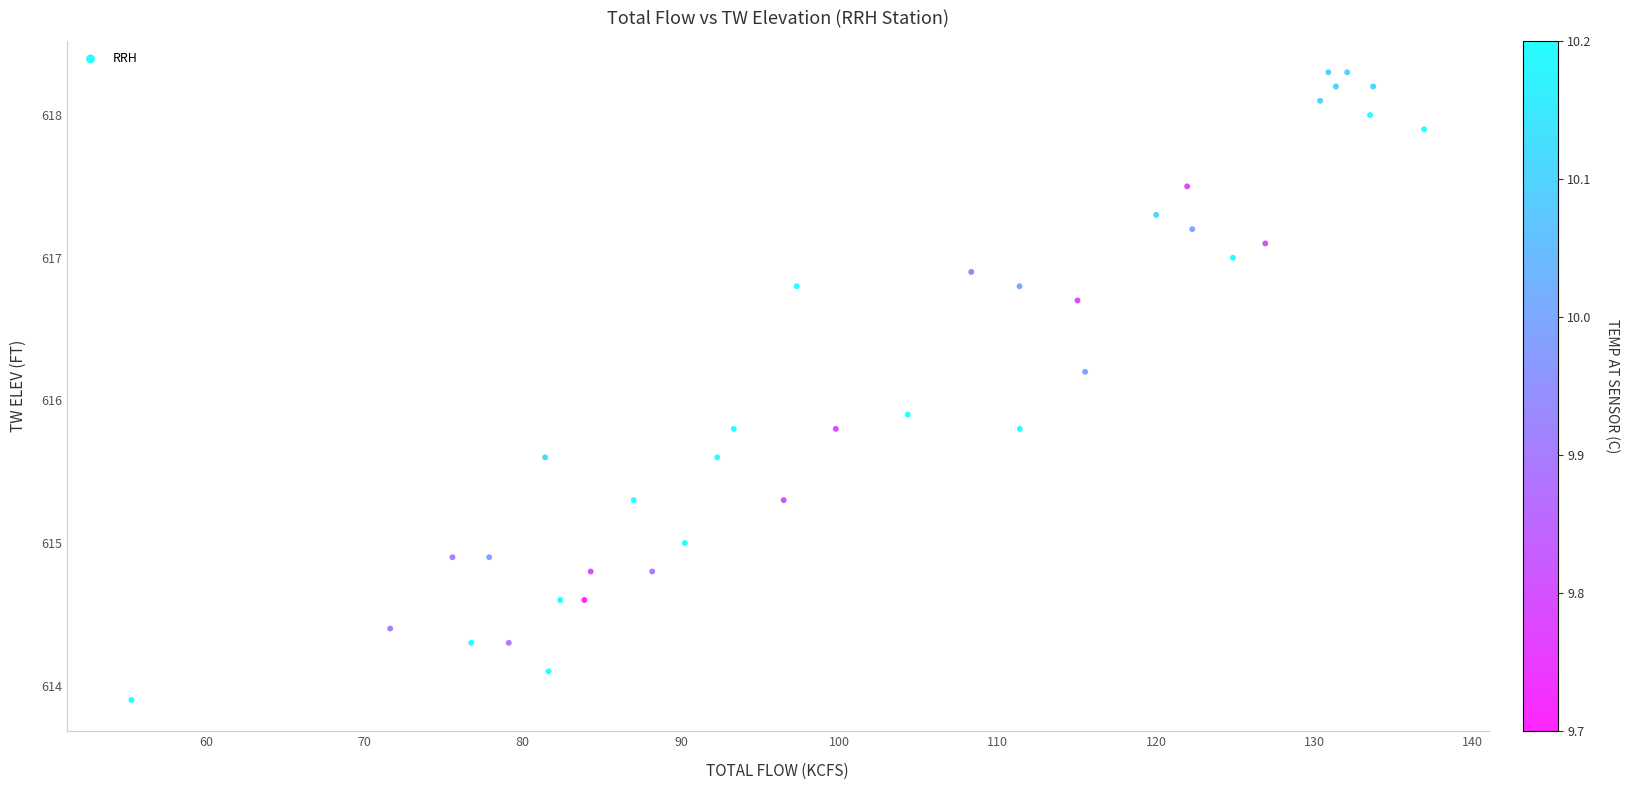

What is the range of Y values (max minus min)?

4.4